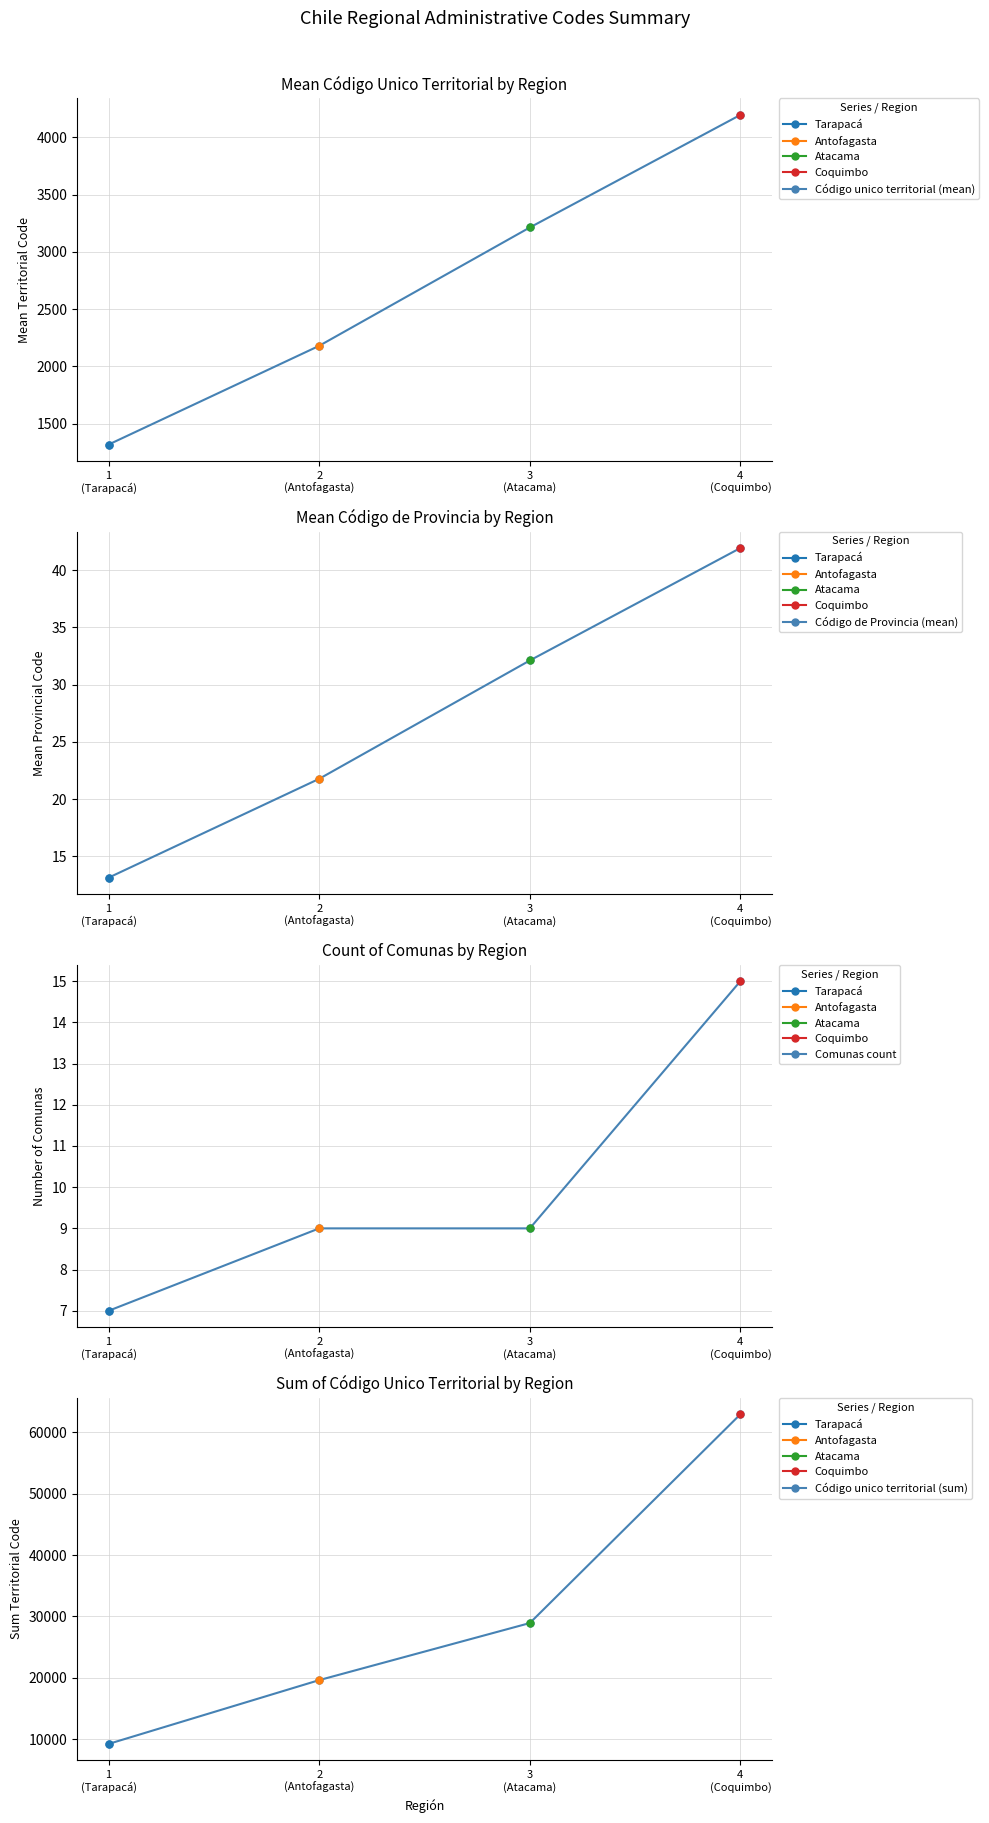

How many values in the Código unico territorial (sum) series are below 28919?

2